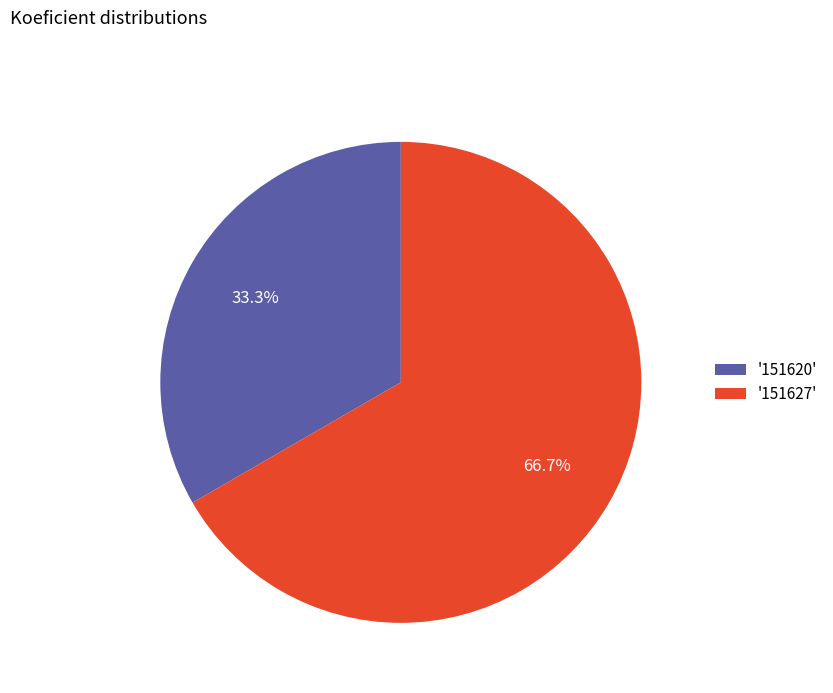

What is the ratio of the value at '151627' to the value at '151620'?

2.0